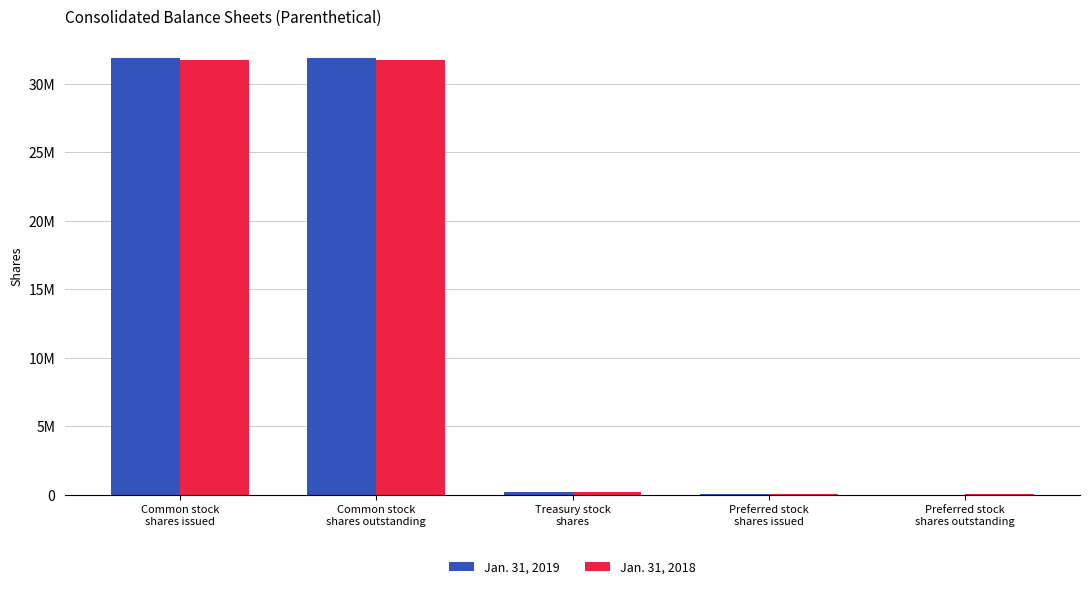

At how many categories does at least one series exceed 6069000?

2